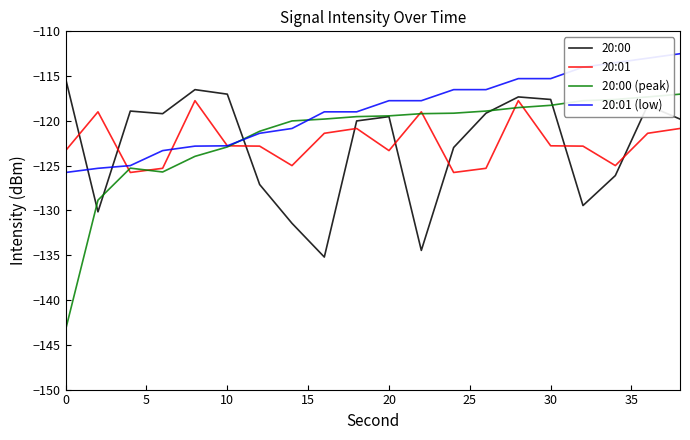

Which series has the widest spread of values?

20:00 (peak)